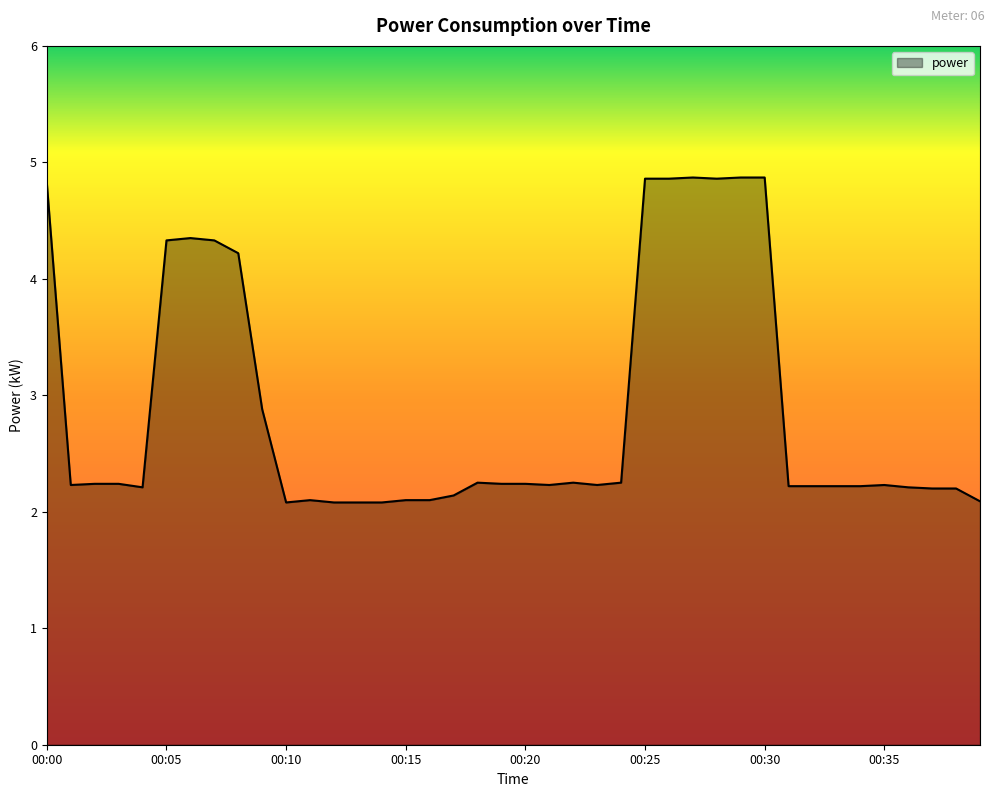

What is the difference between the maximum and second lowest values?

2.8